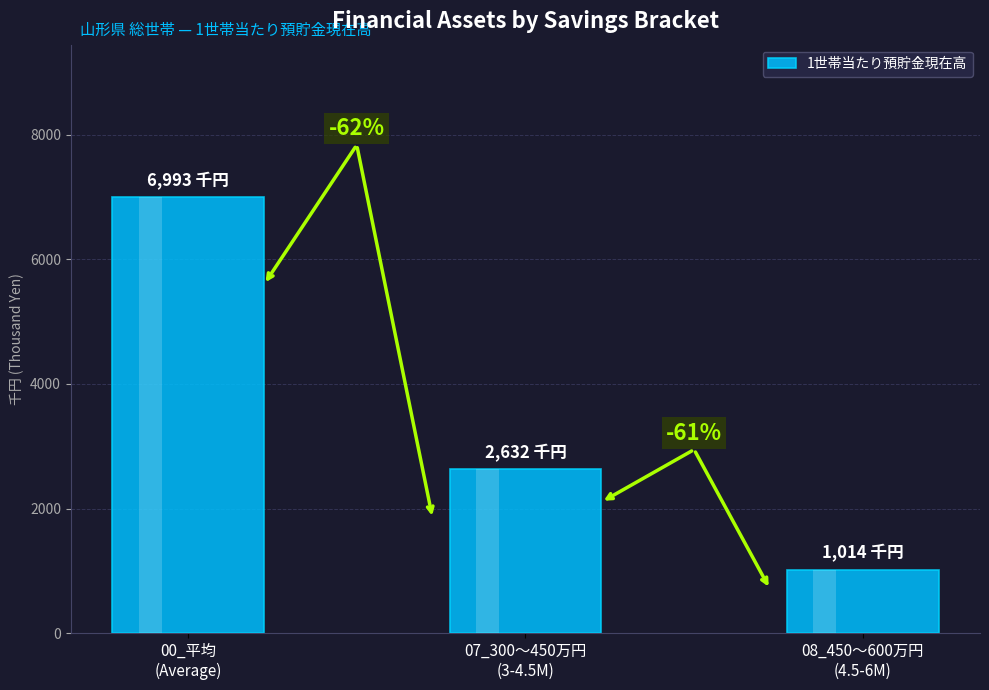

What is the ratio of the value at 08_450～600万円
(4.5-6M) to the value at 07_300～450万円
(3-4.5M)?

0.4